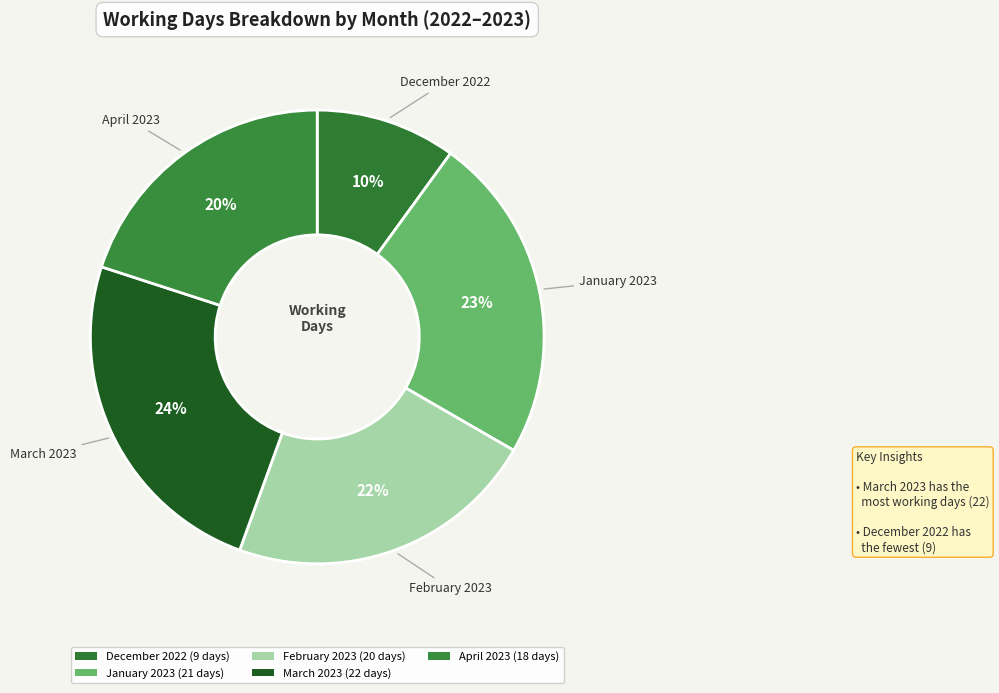

How many slices are in this pie chart?

5